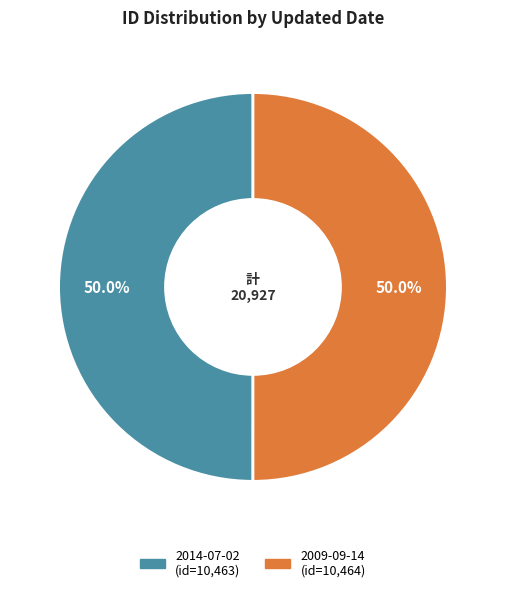

Approximately how many times larger is the value at 2014-07-02 compared to 2009-09-14?

1.0